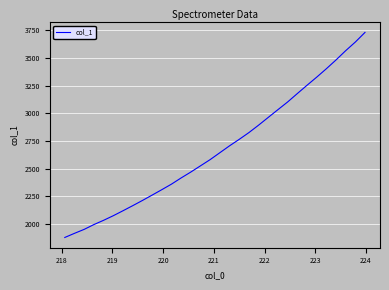

What is the difference between the maximum and minimum values?

1853.2